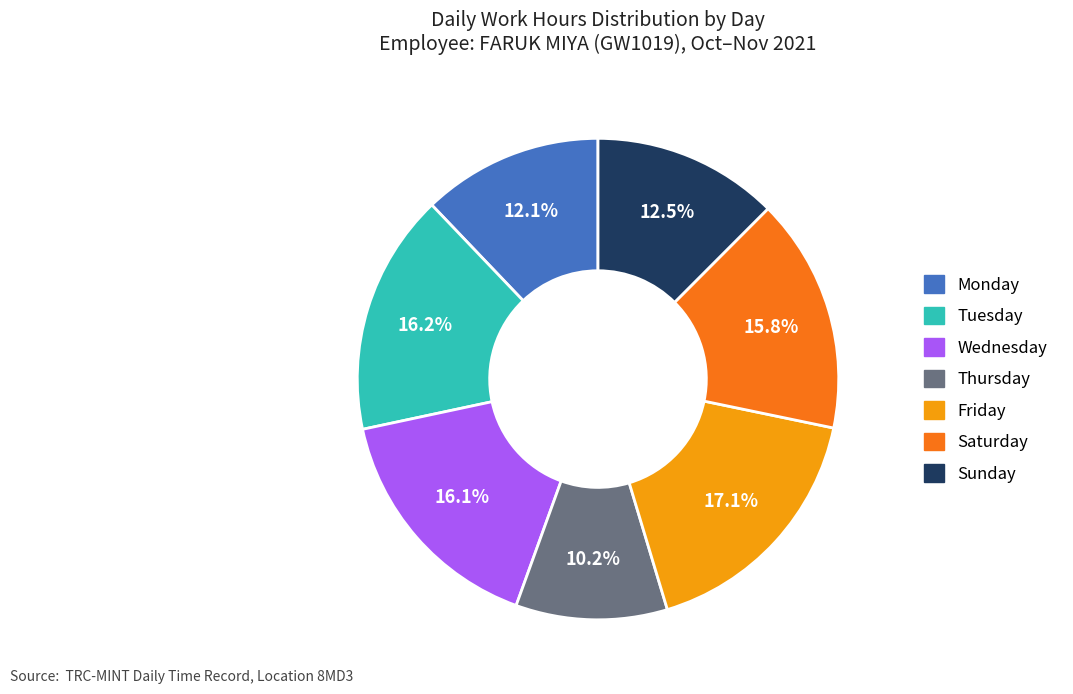

How many slices are in this pie chart?

7